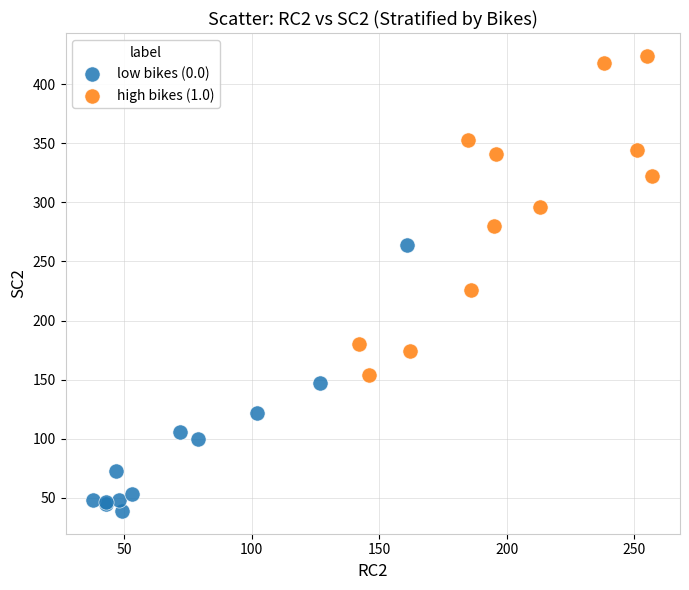

Which series has the widest spread of Y values?

high bikes (1.0)